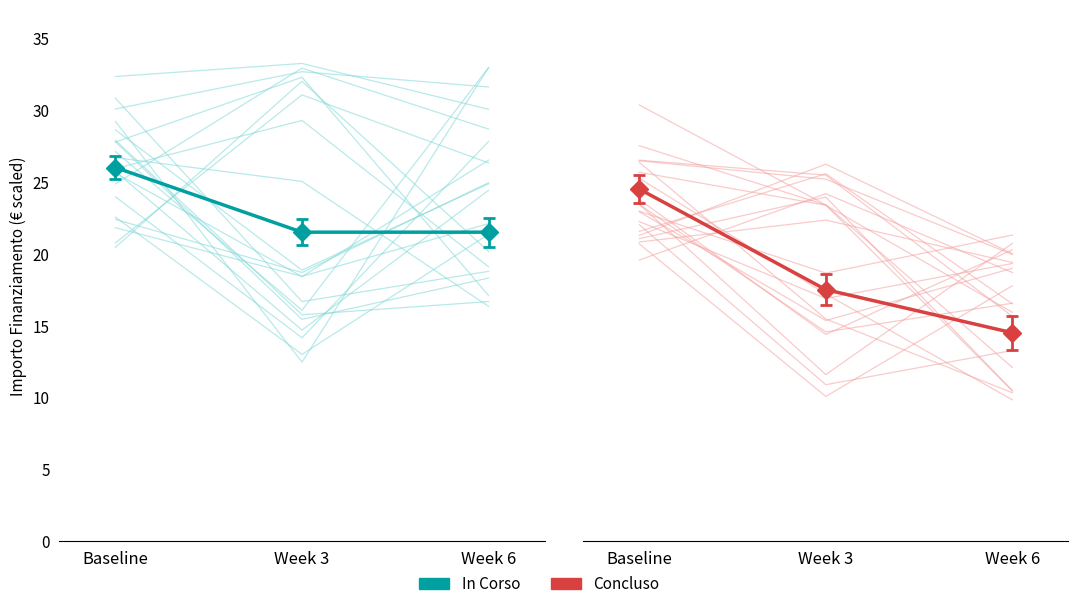

Which has a higher value, Week 6 or Week 3?

Week 6